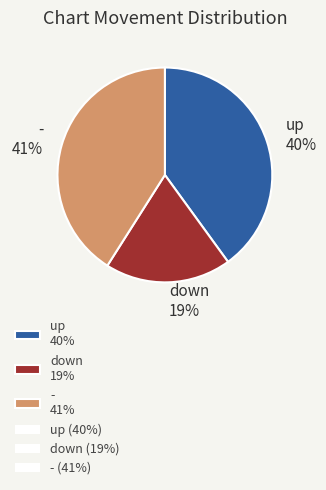

Rank the categories by value from highest to lowest.

-, up, down